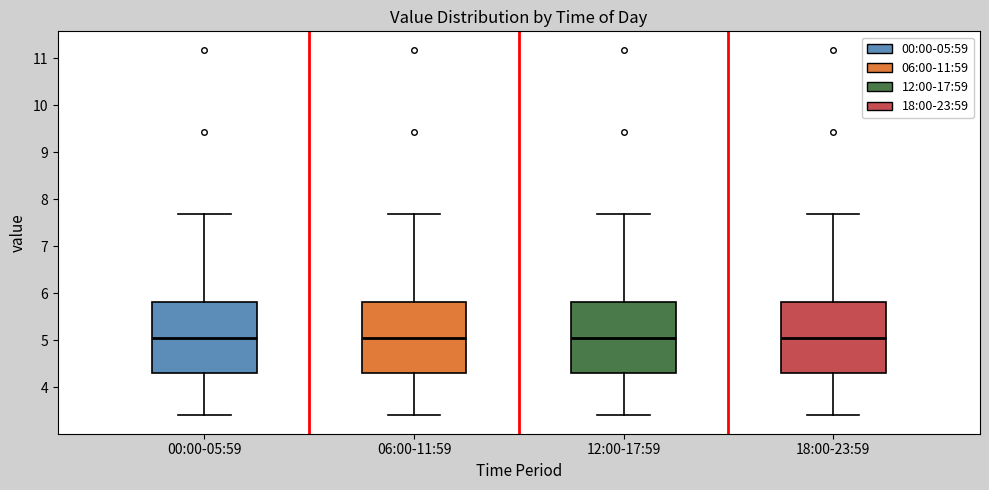

Where is the lower edge of the box for 18:00-23:59 on the y-axis? The values are not printed on the chart, so give them approximately, as read against the axis.

4.3